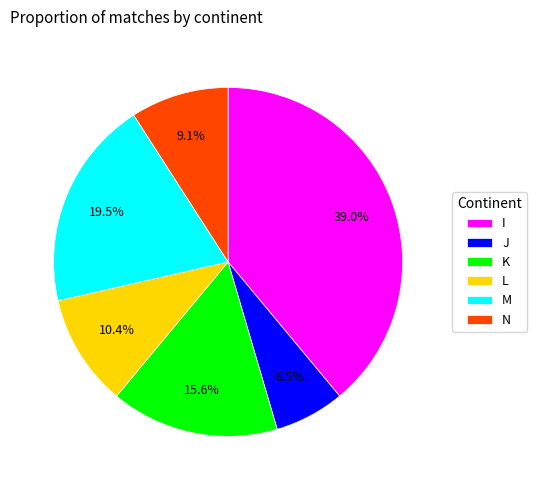

Which has a higher value, K or M?

M